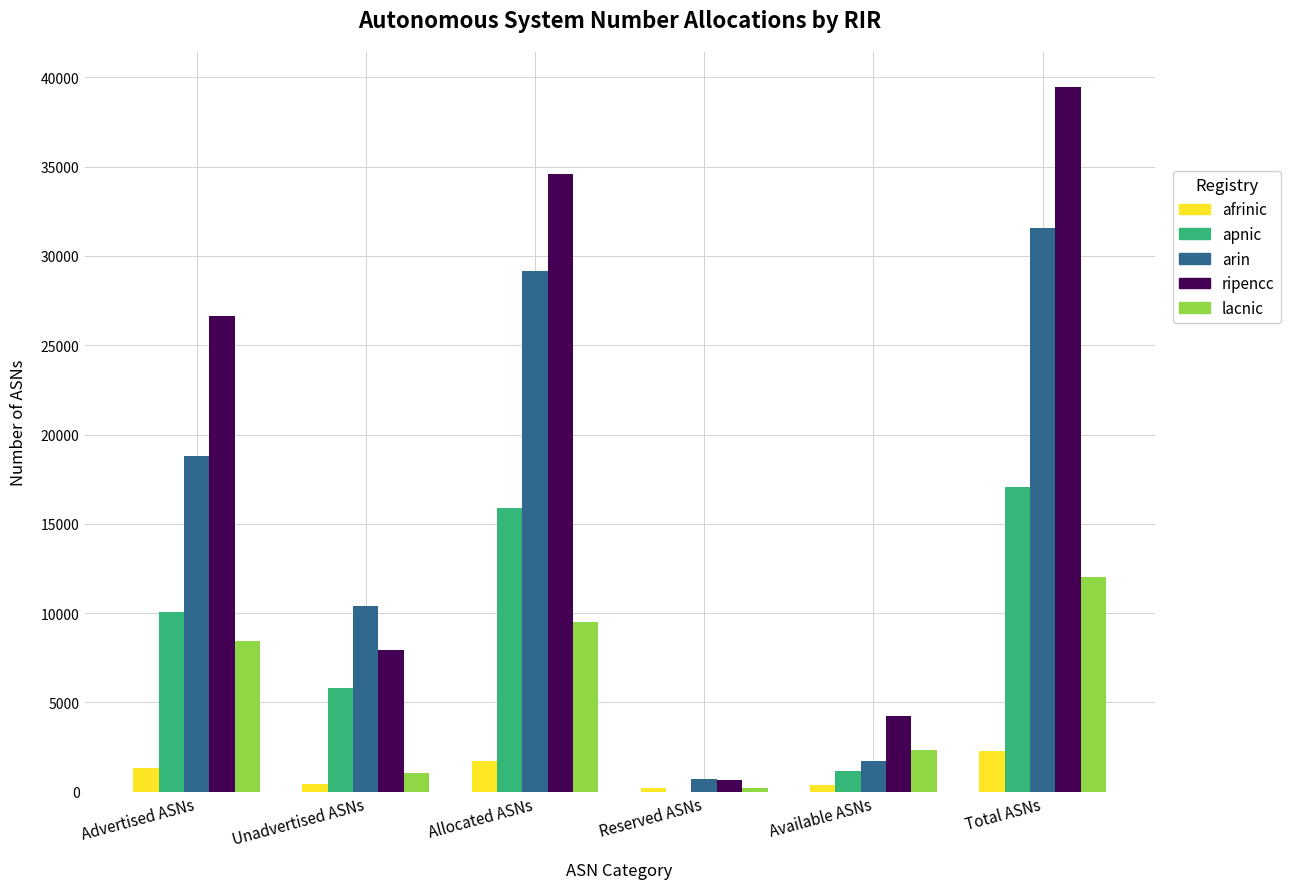

What is the maximum value for lacnic?

12031